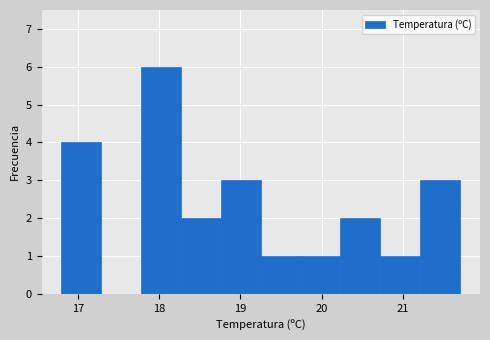

What is the height of the bar covering 21.21 to 21.70 on the x-axis? Neither the bar edges nor the heights are printed on the chart, so give them approximately, as read against the axes.

3